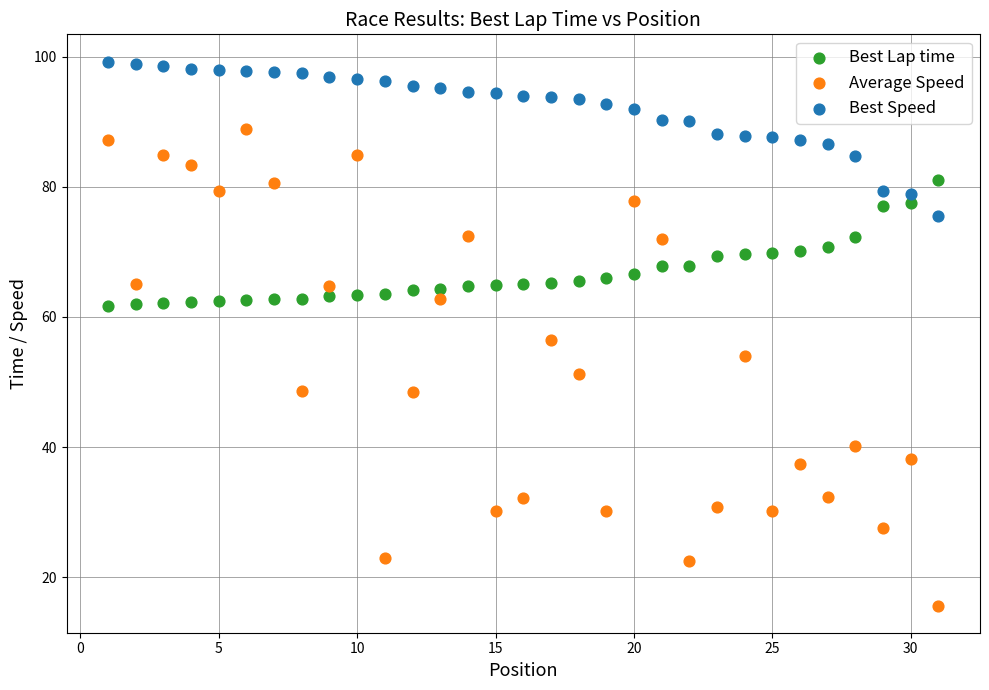

Which series contains the lowest Y value?

Average Speed